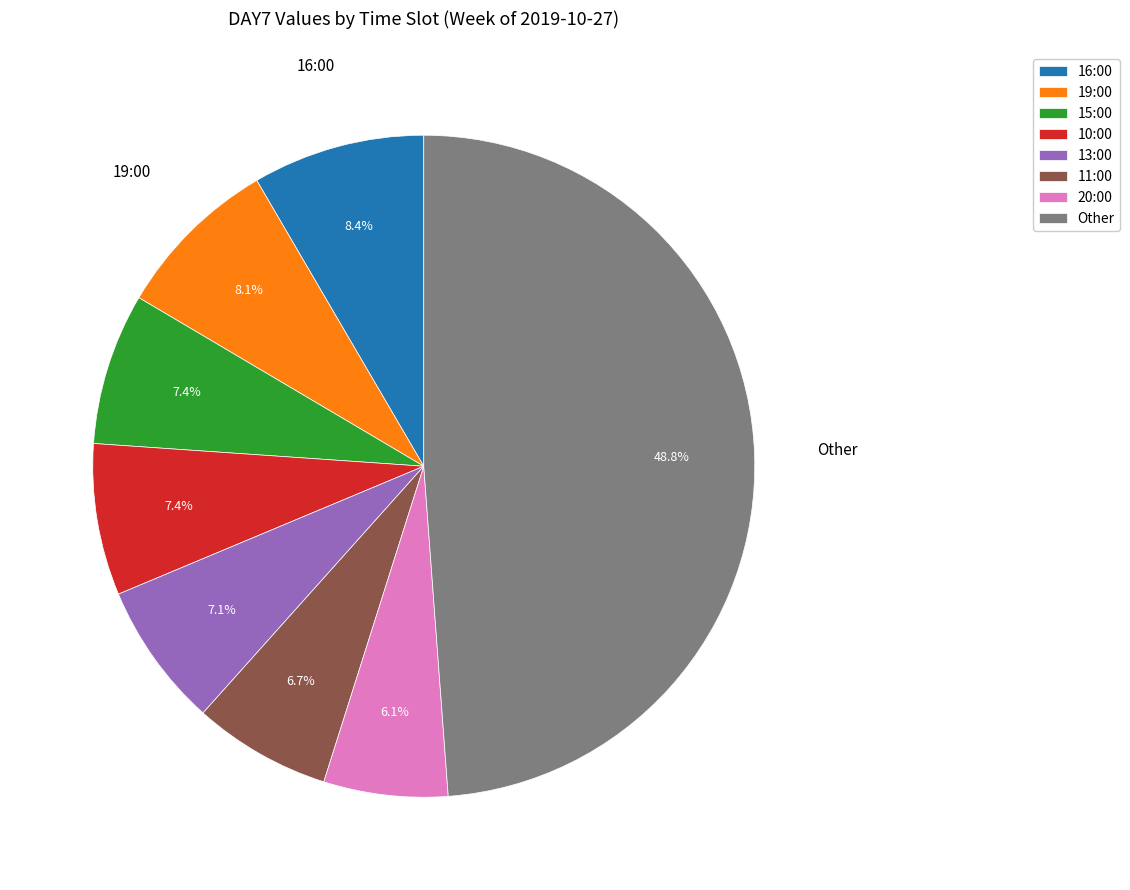

Which category has the biggest portion of the pie?

Other